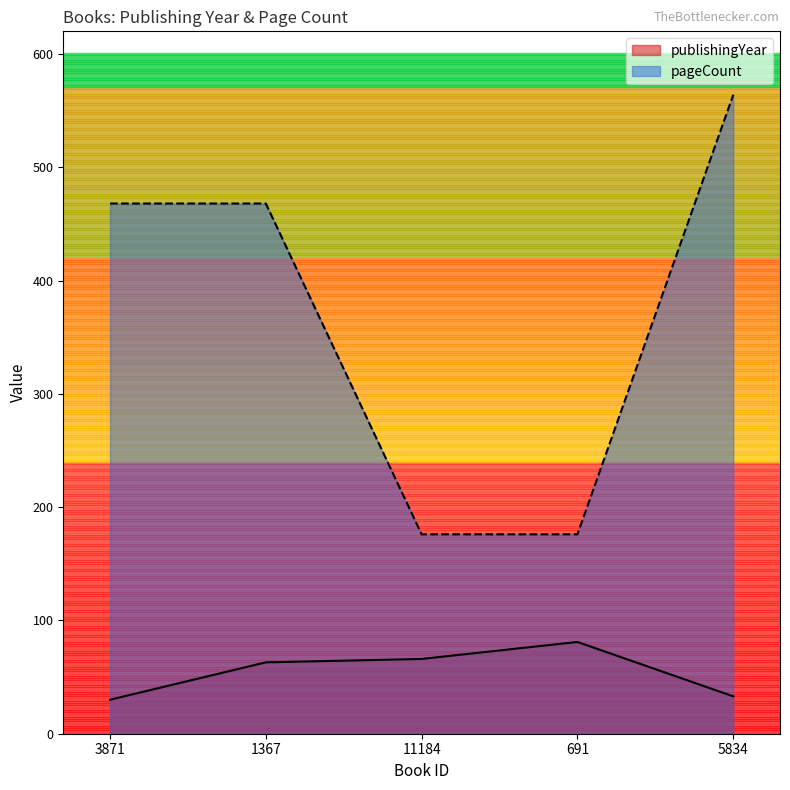

What is the sum of all pageCount values?

1852